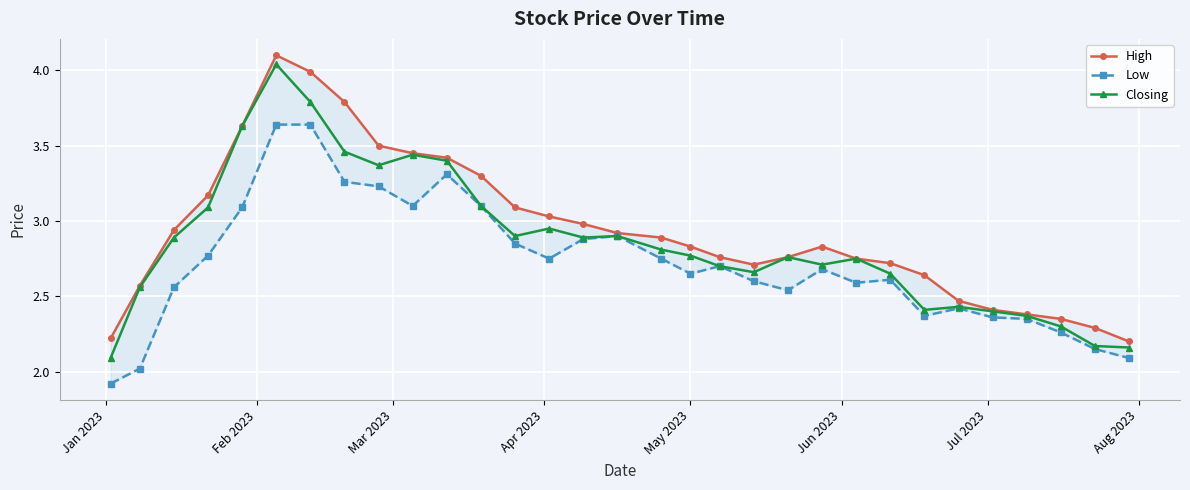

True or false: High and Low intersect in this chart.

False